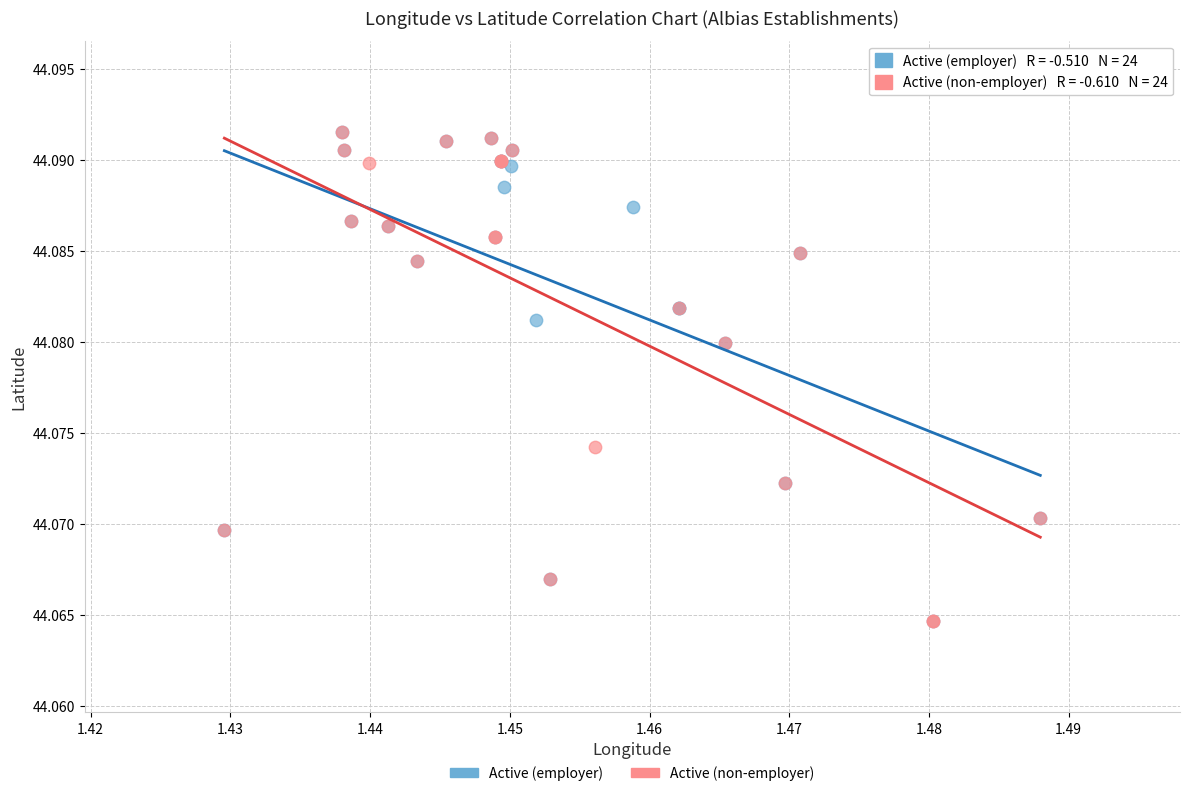

What are all the series names shown in the legend?

Active (employer), Active (non-employer)